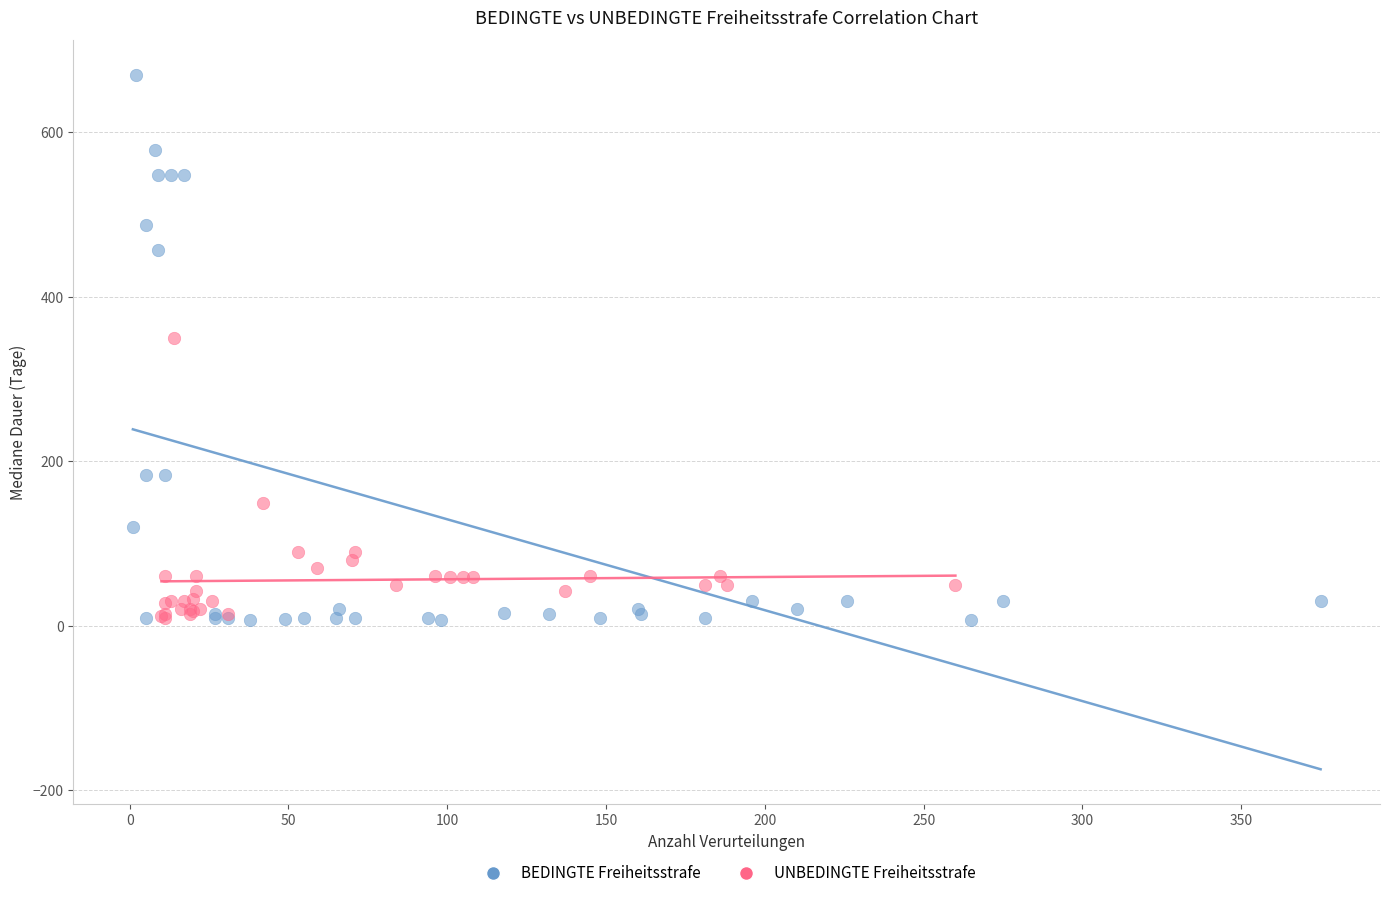

Which series has the widest spread of Y values?

BEDINGTE Freiheitsstrafe